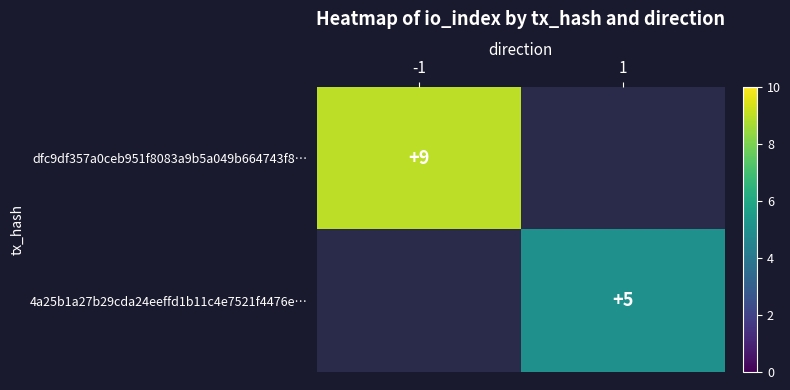

Count the number of data series in this chart.

2